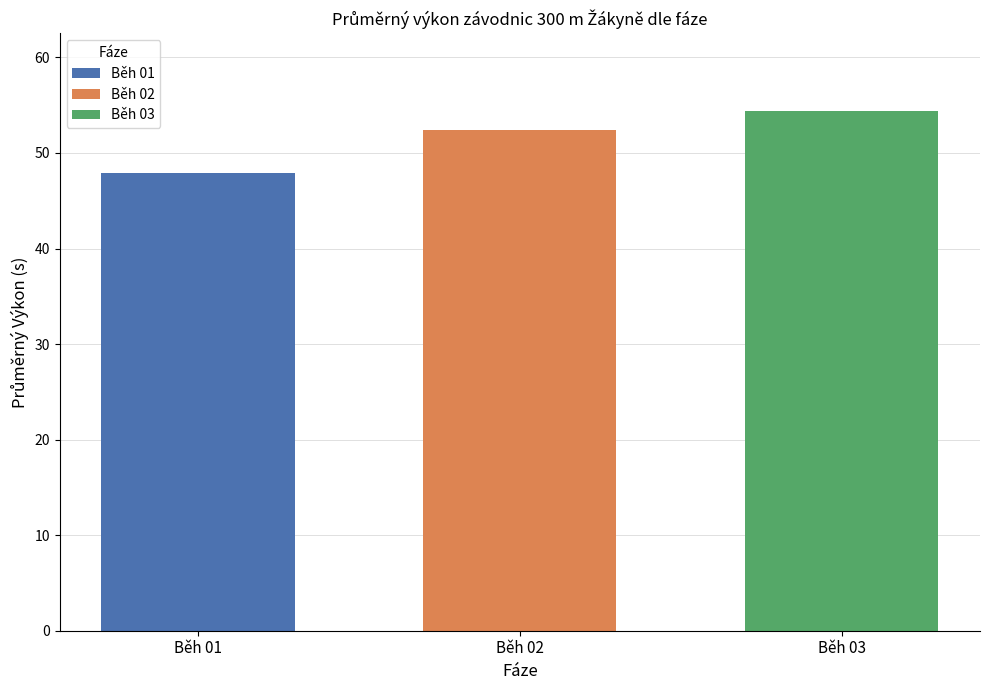

What is the minimum value shown in the chart?

47.9